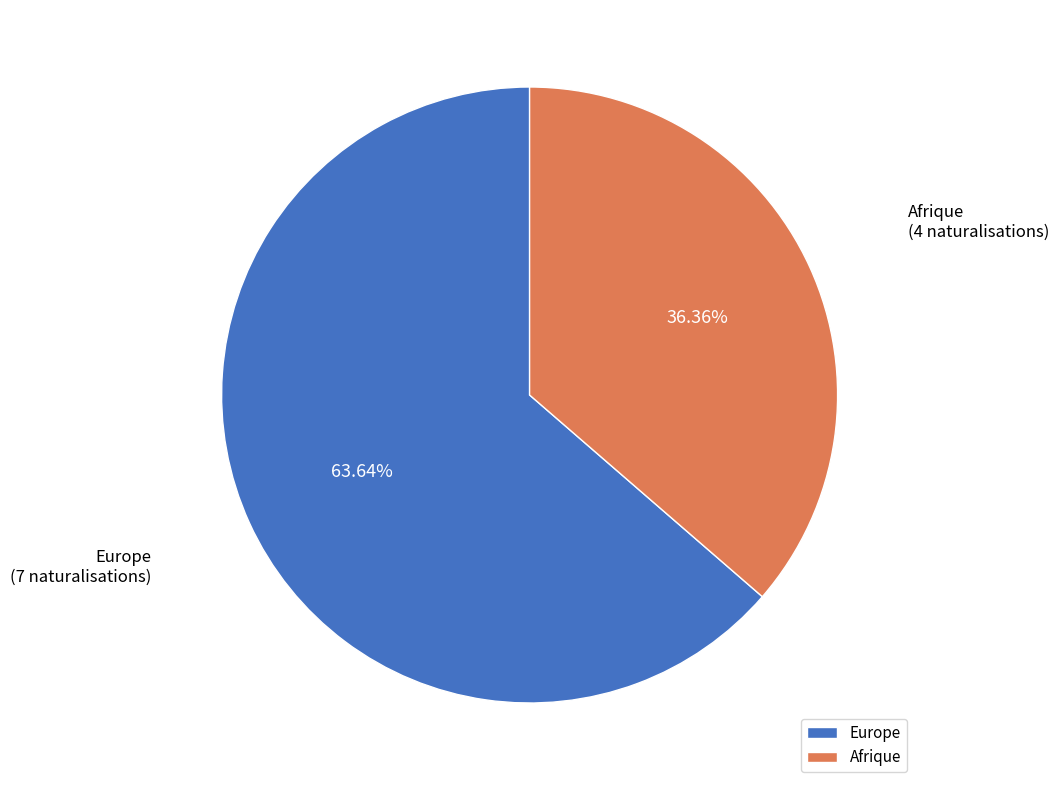

To the nearest percent, what portion does Europe represent?

64%